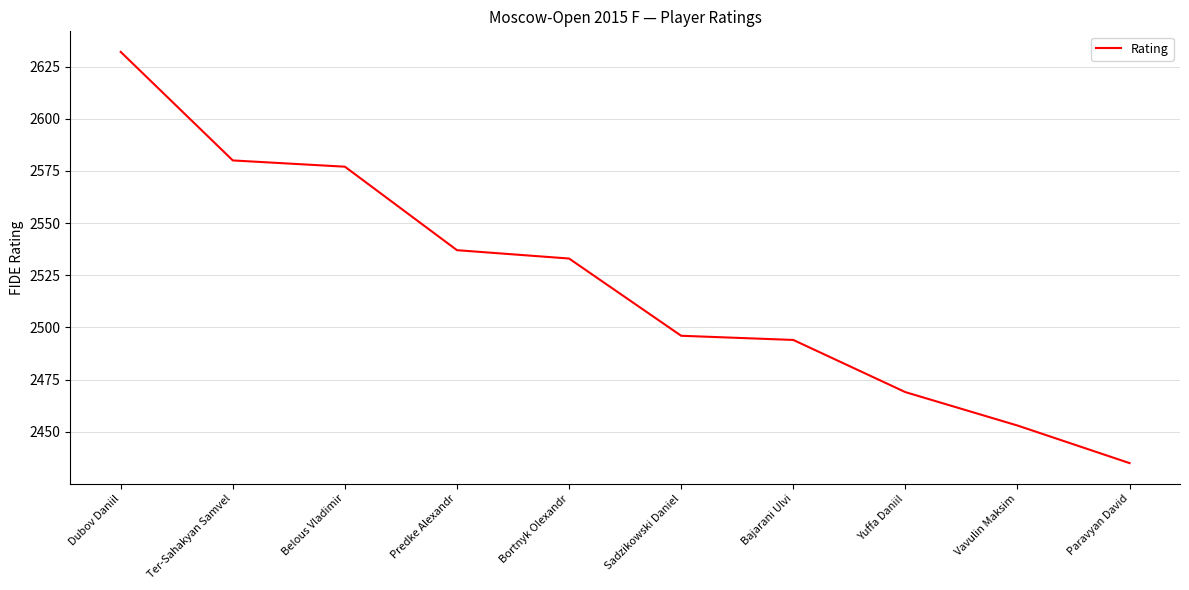

Does the chart have visible grid lines?

Yes